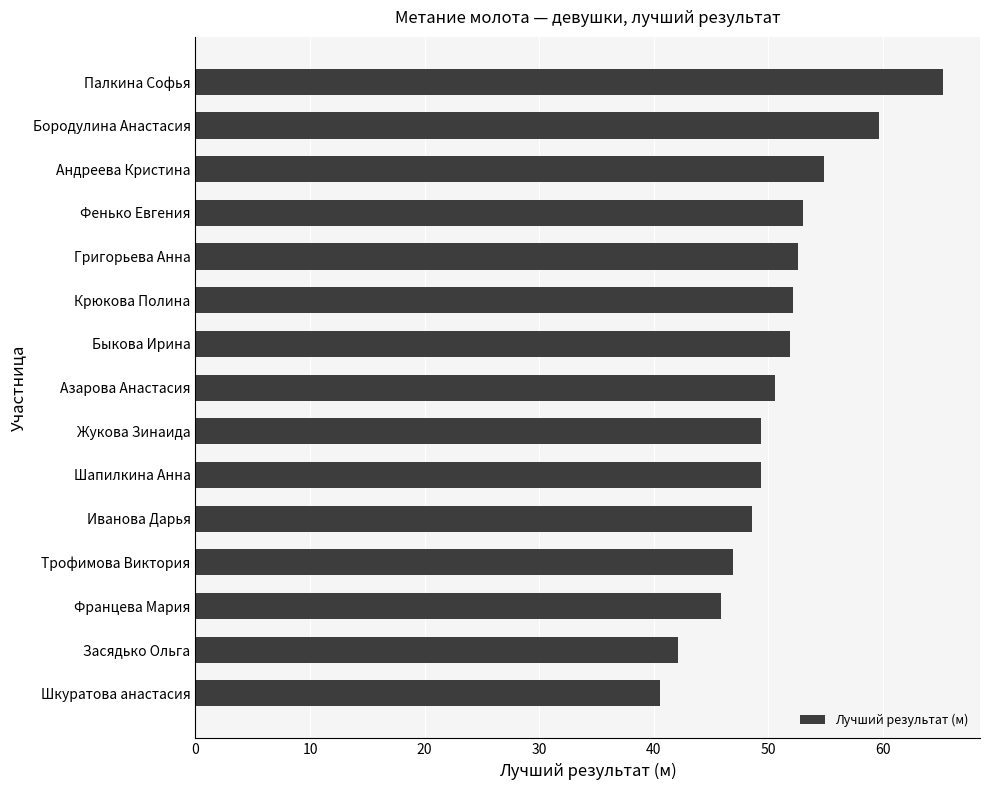

What is the smallest value displayed?

40.6